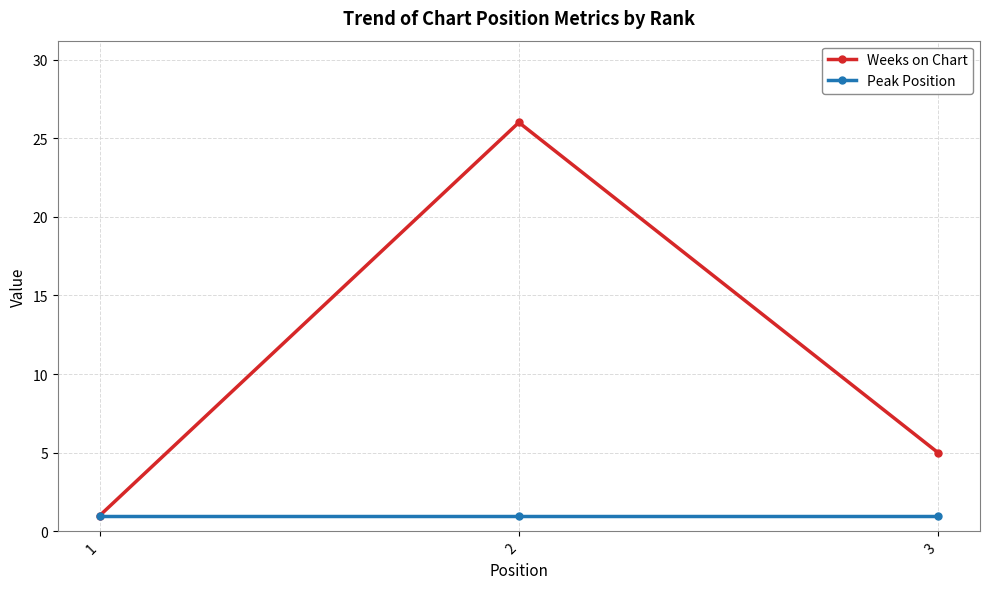

Is it true that Weeks on Chart equals 5 at 3?

True